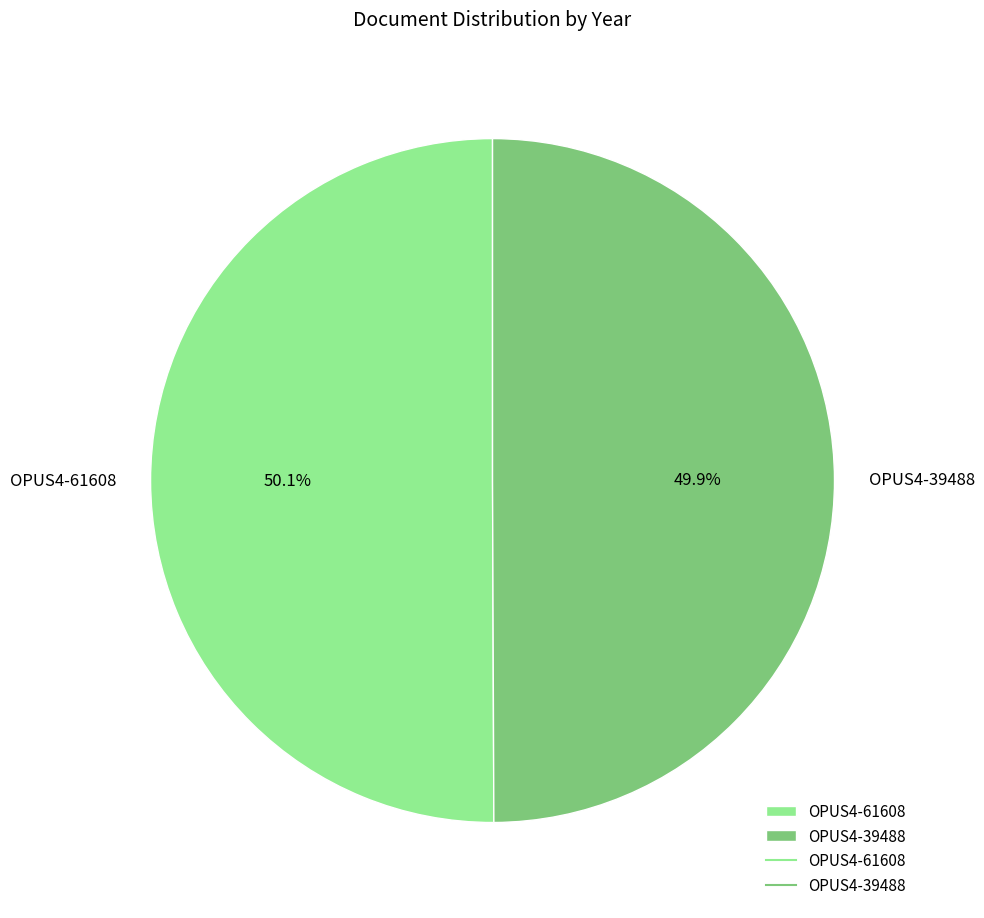

The OPUS4-39488 slice represents 50% of the pie. True or false?

True